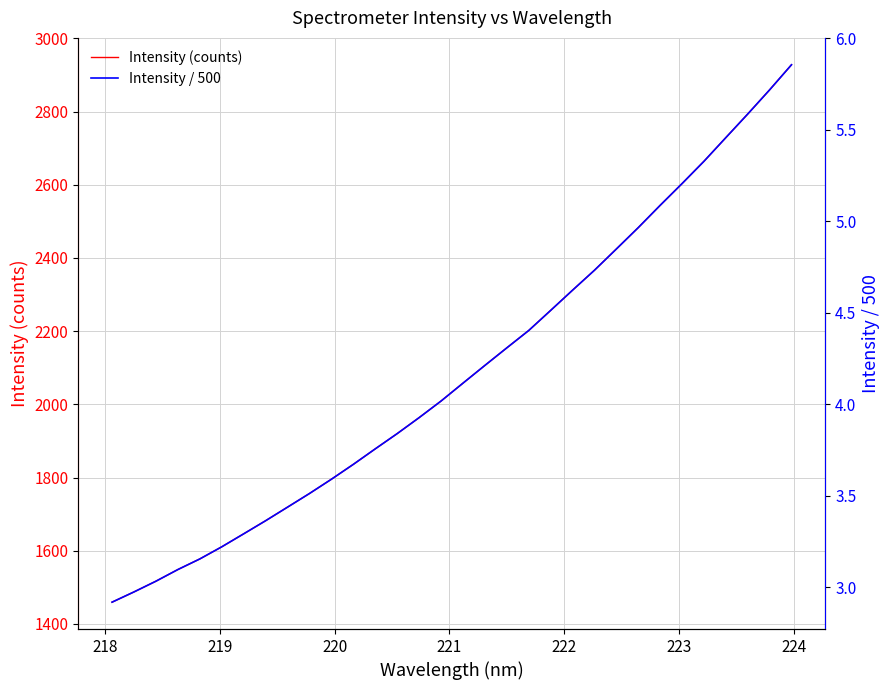

What is the lowest value of the Intensity (counts) series?

1459.4